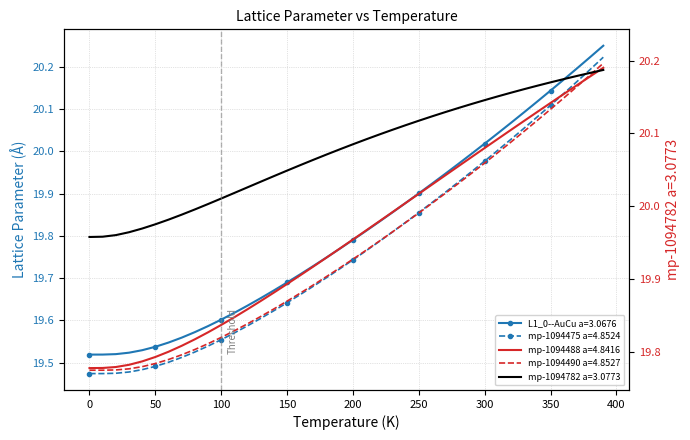

Read the mp-1094490 a=4.8527 value at 10.0.

19.5